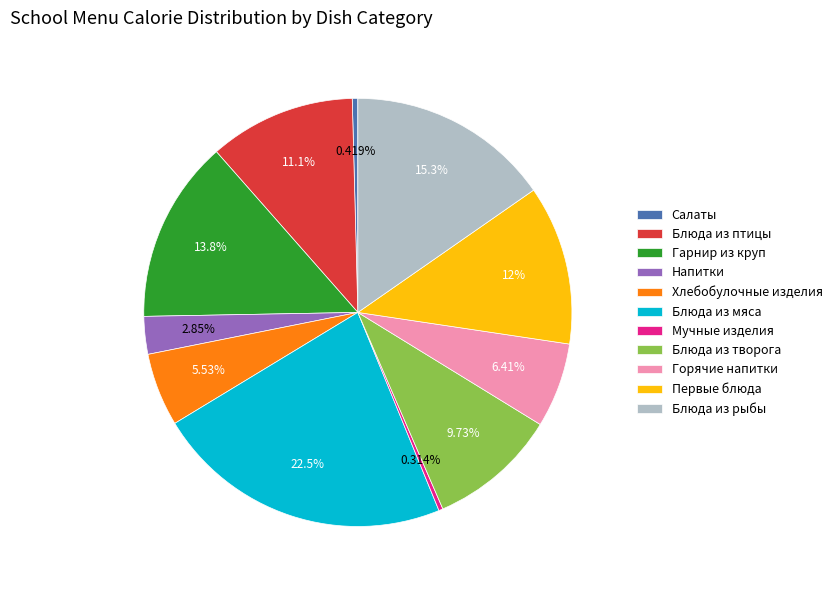

Which category has the biggest portion of the pie?

Блюда из мяса